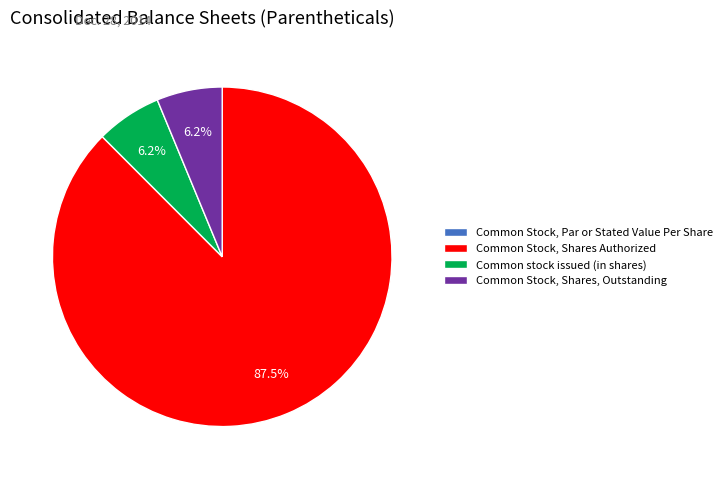

To the nearest percent, what portion does Common stock issued (in shares) represent?

6%